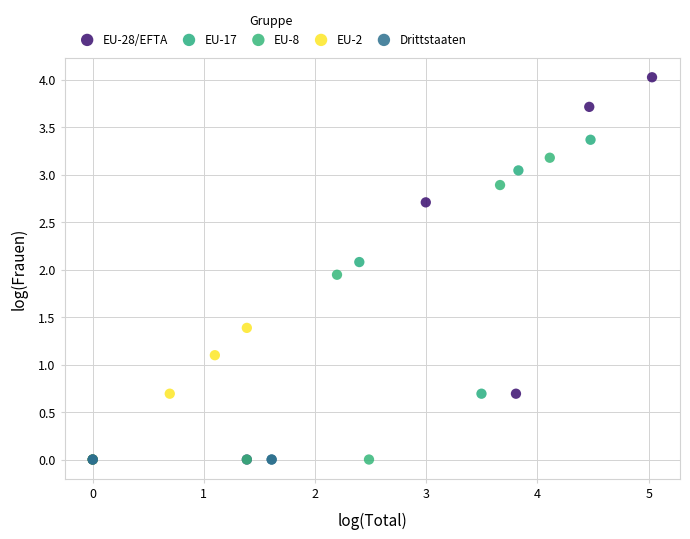

Which series contains the highest Y value?

EU-28/EFTA